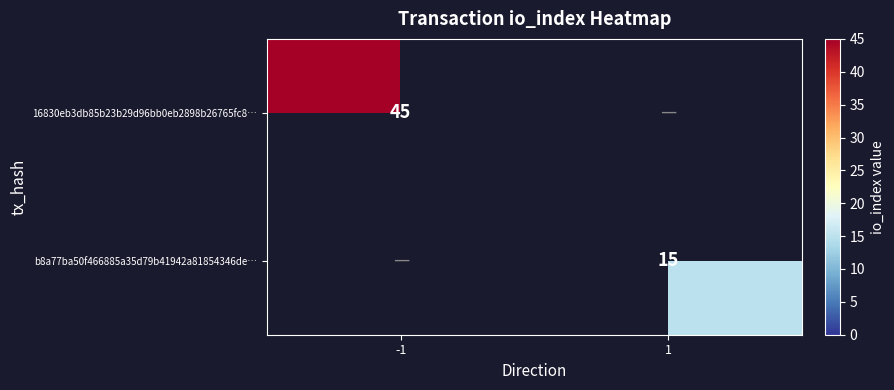

Is it true that b8a77ba50f466885a35d79b41942a81854346de… equals 8.3 at 1?

False